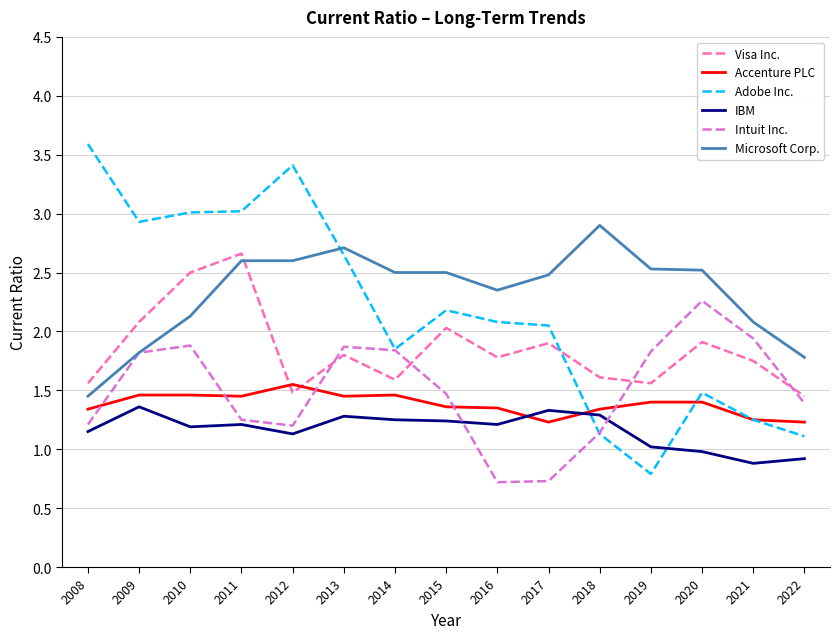

True or false: Microsoft Corp. has a value of 1.0 at 2008.

False